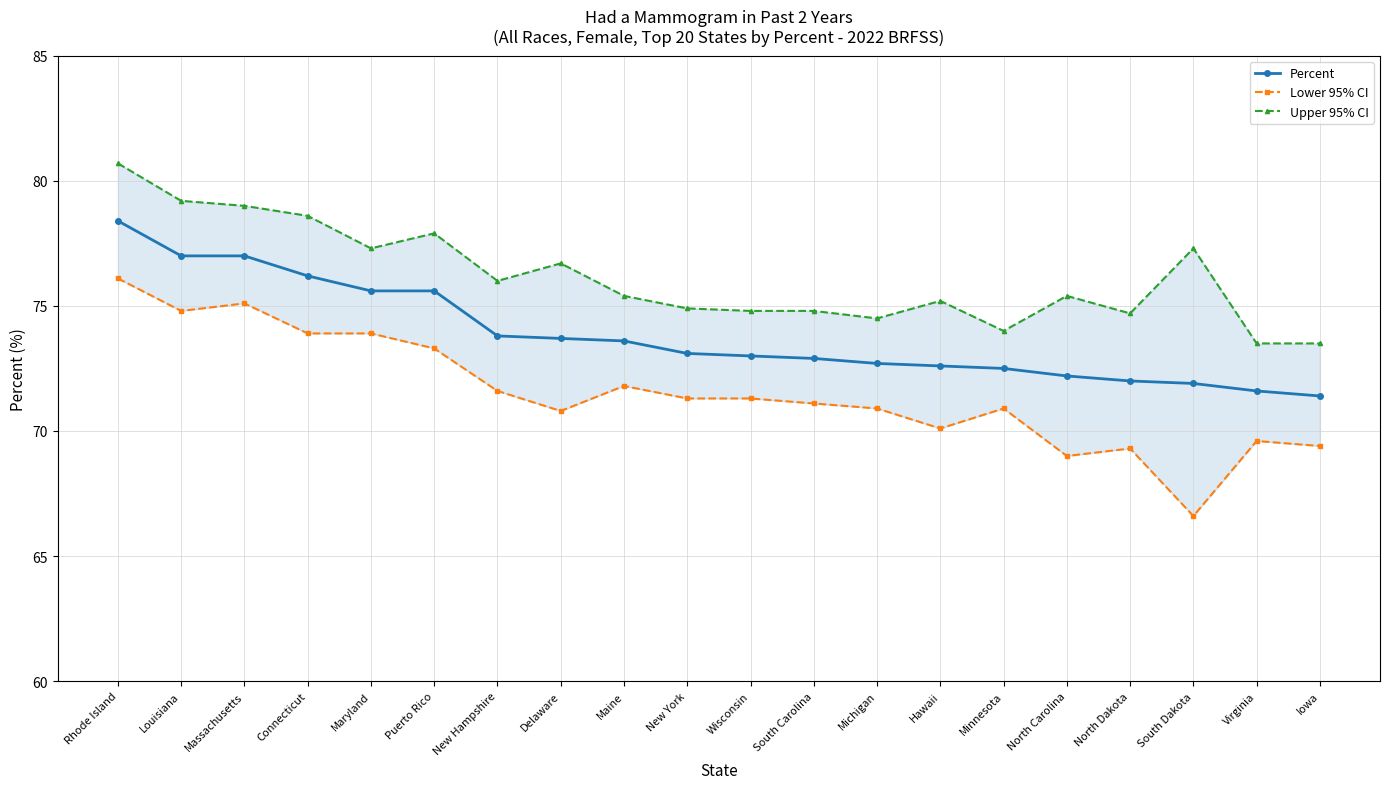

True or false: Upper 95% CI and Lower 95% CI cross at least once.

False